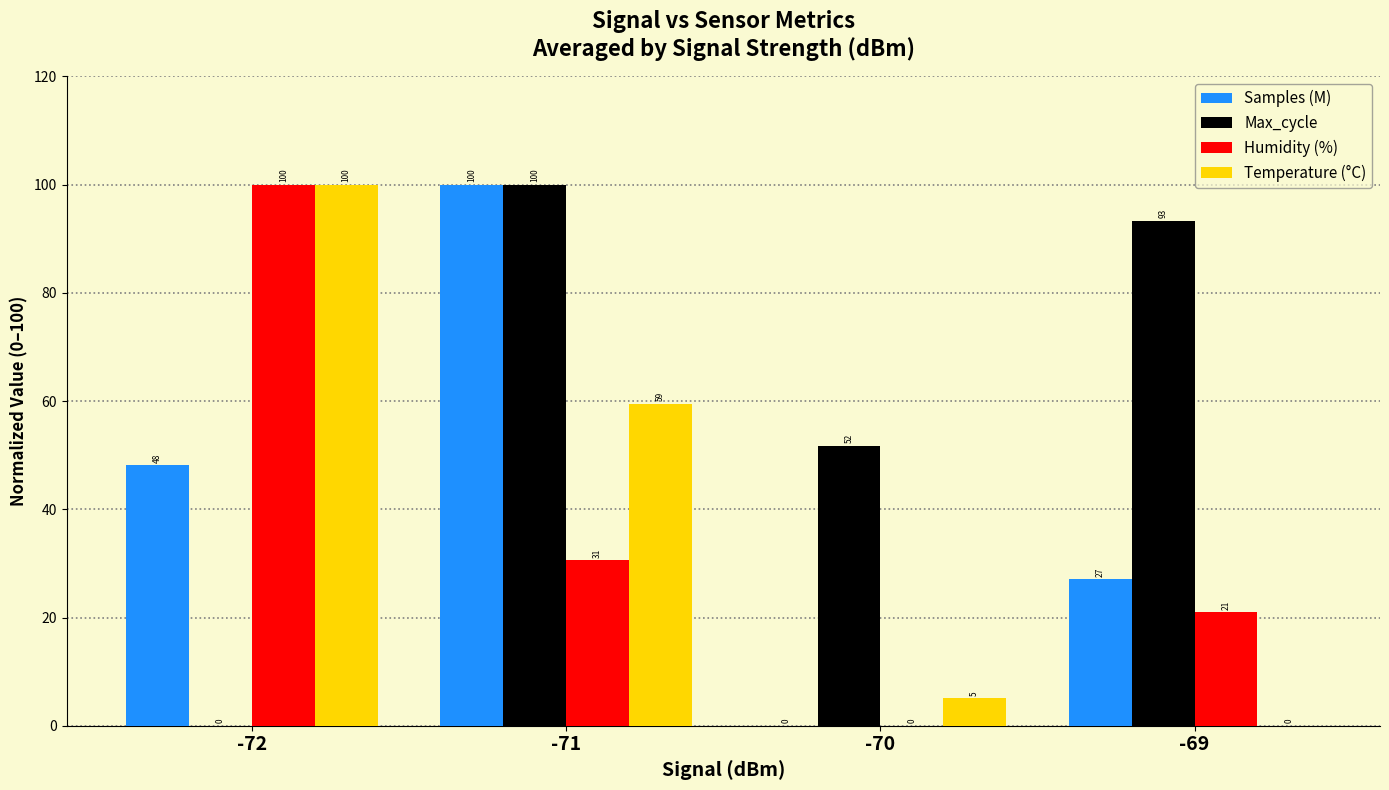

What is the highest value of the Temperature (°C) series?

100.0